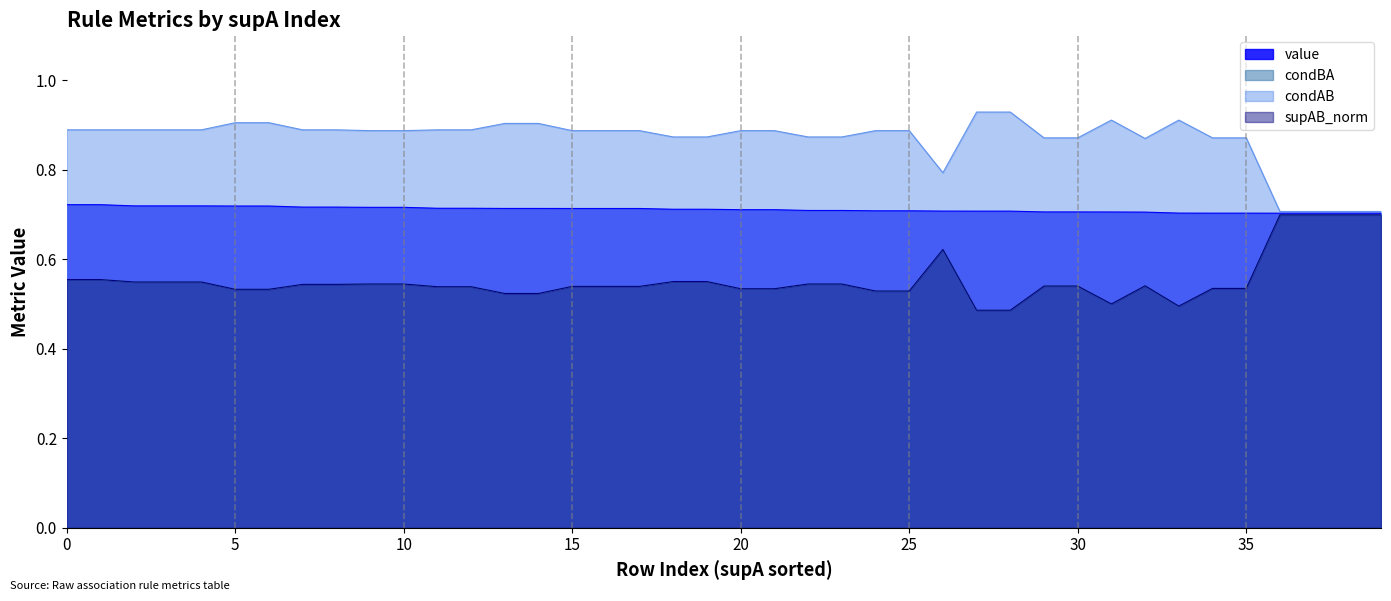

Is it true that condBA equals 0.3 at 22?

False